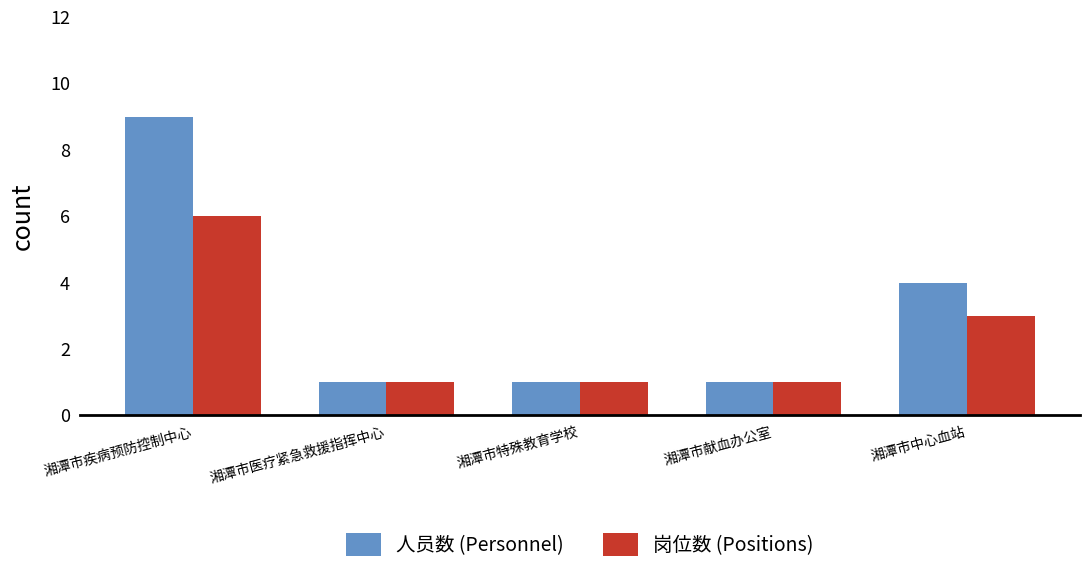

List the series in order of their overall mean, highest first.

人员数 (Personnel), 岗位数 (Positions)